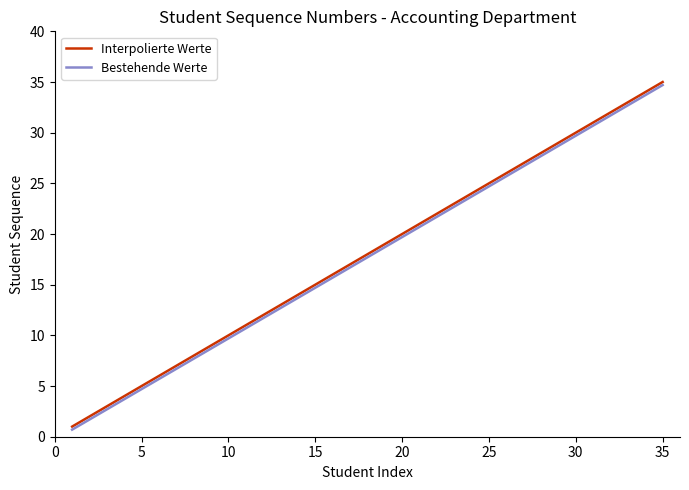

What is the highest value of the Interpolierte Werte series?

35.0